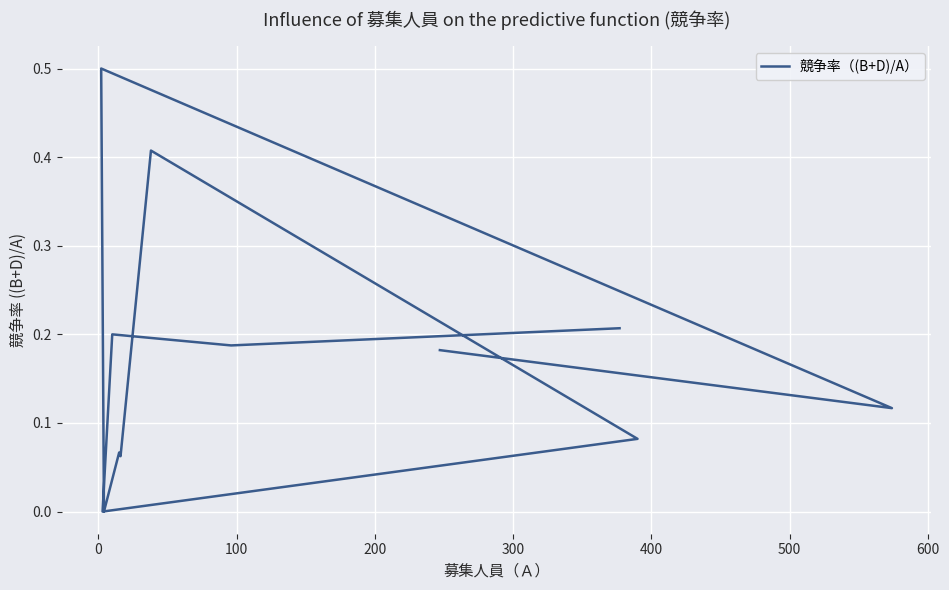

What is the value of the 3rd point from the left?

0.2